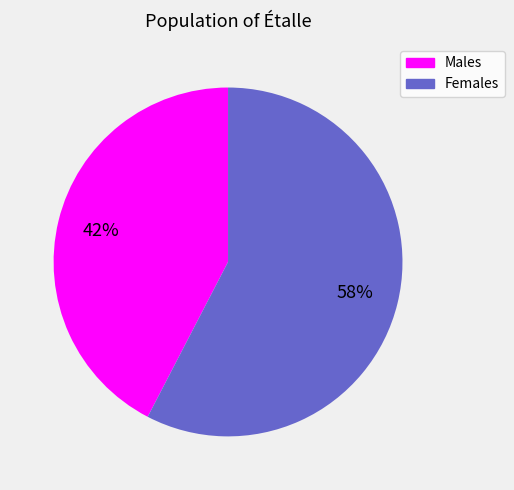

Approximately how many times larger is the value at Females compared to Males?

1.4